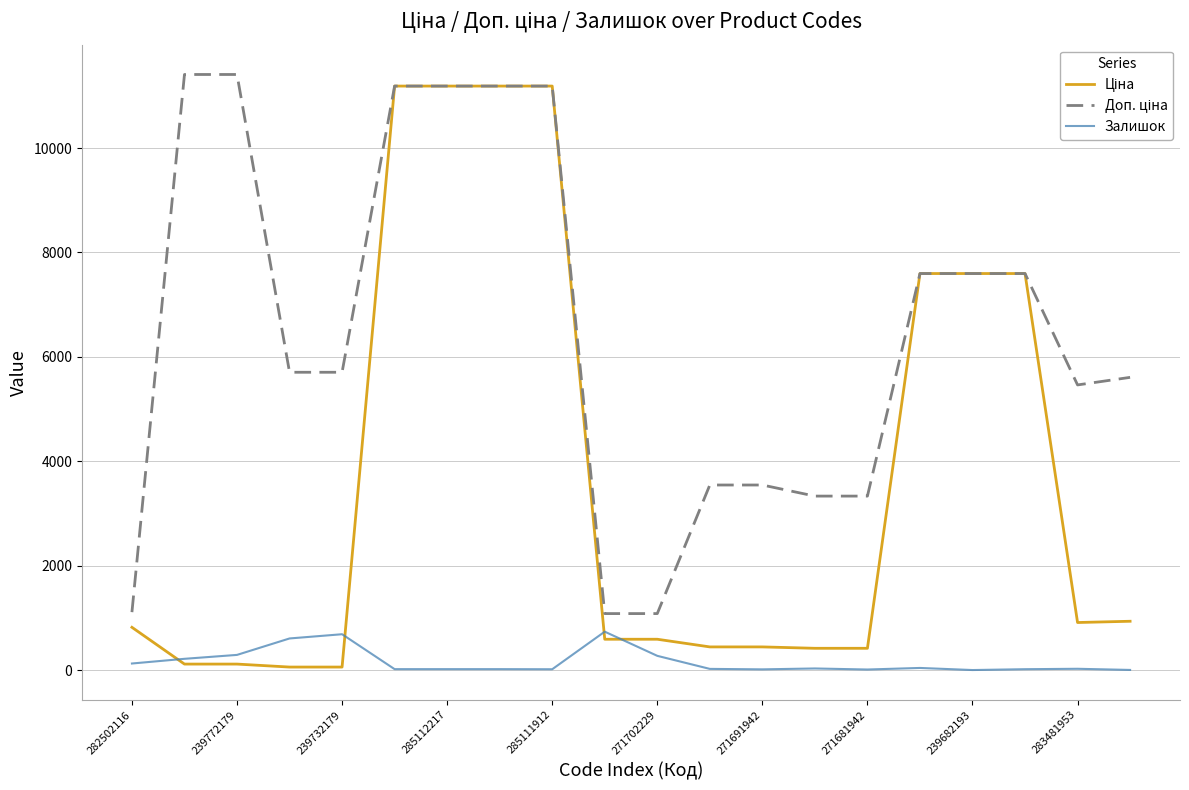

What is the highest value of the Залишок series?

735.0